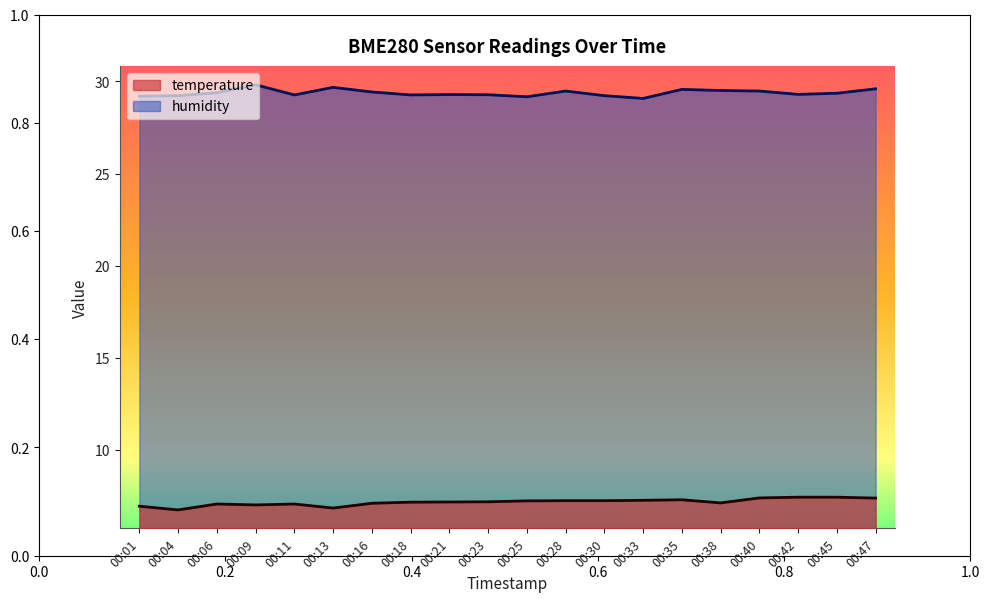

How many values in the temperature series are below 7?

3